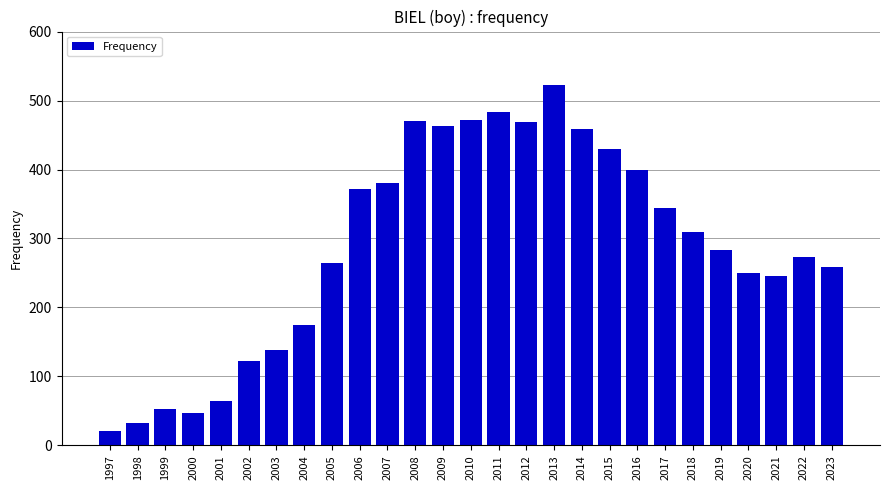

What is the value of the 4th bar from the left?

47